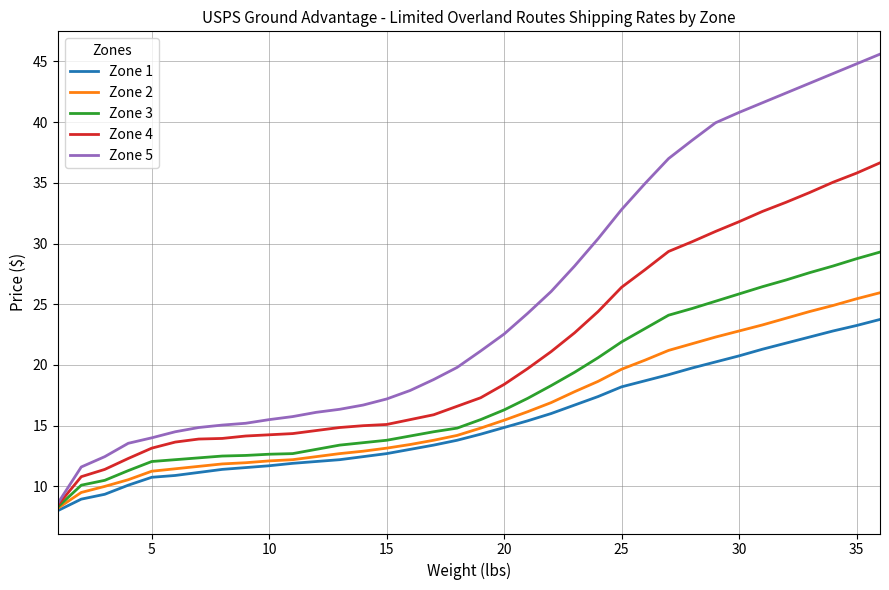

Is this an area chart (filled region under the line)?

No